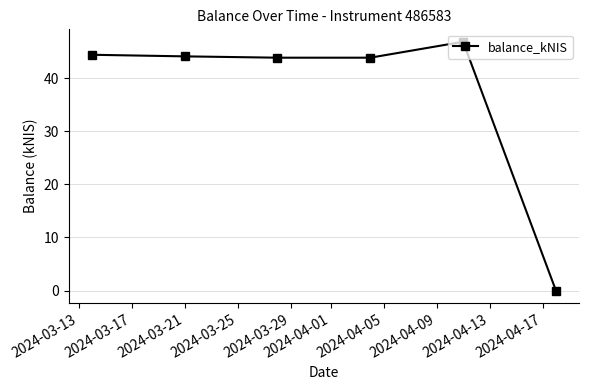

What is the difference between the maximum and minimum values?

46.9